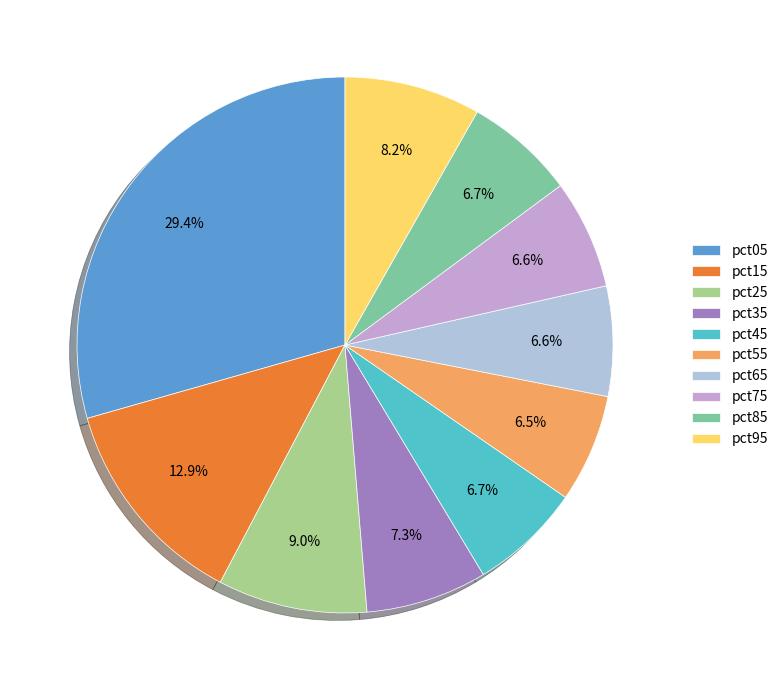

Does pct35 represent more than half of the total?

No